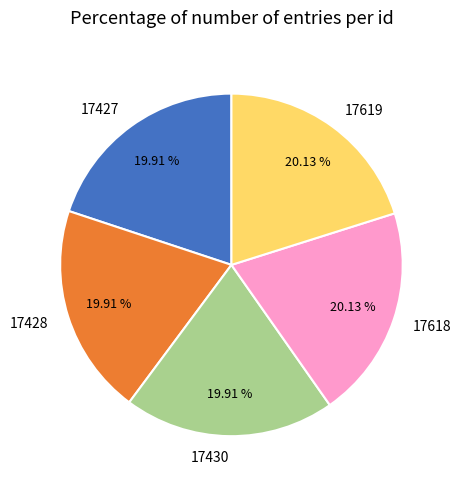

Approximately how many times larger is the value at 17428 compared to 17430?

1.0